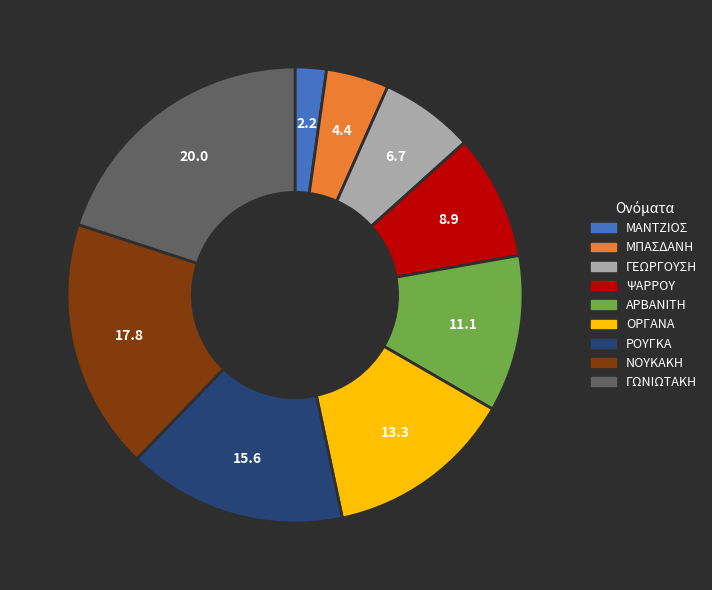

Is there any slice that represents more than half of the pie?

No